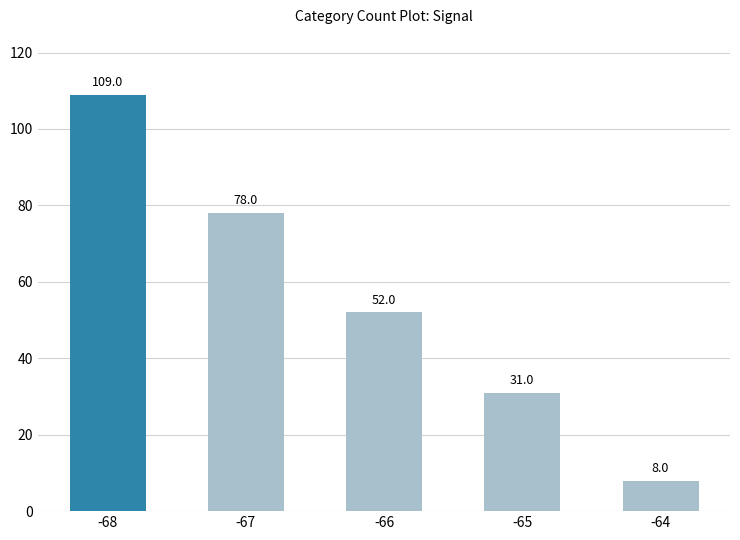

What is the greatest value displayed?

109